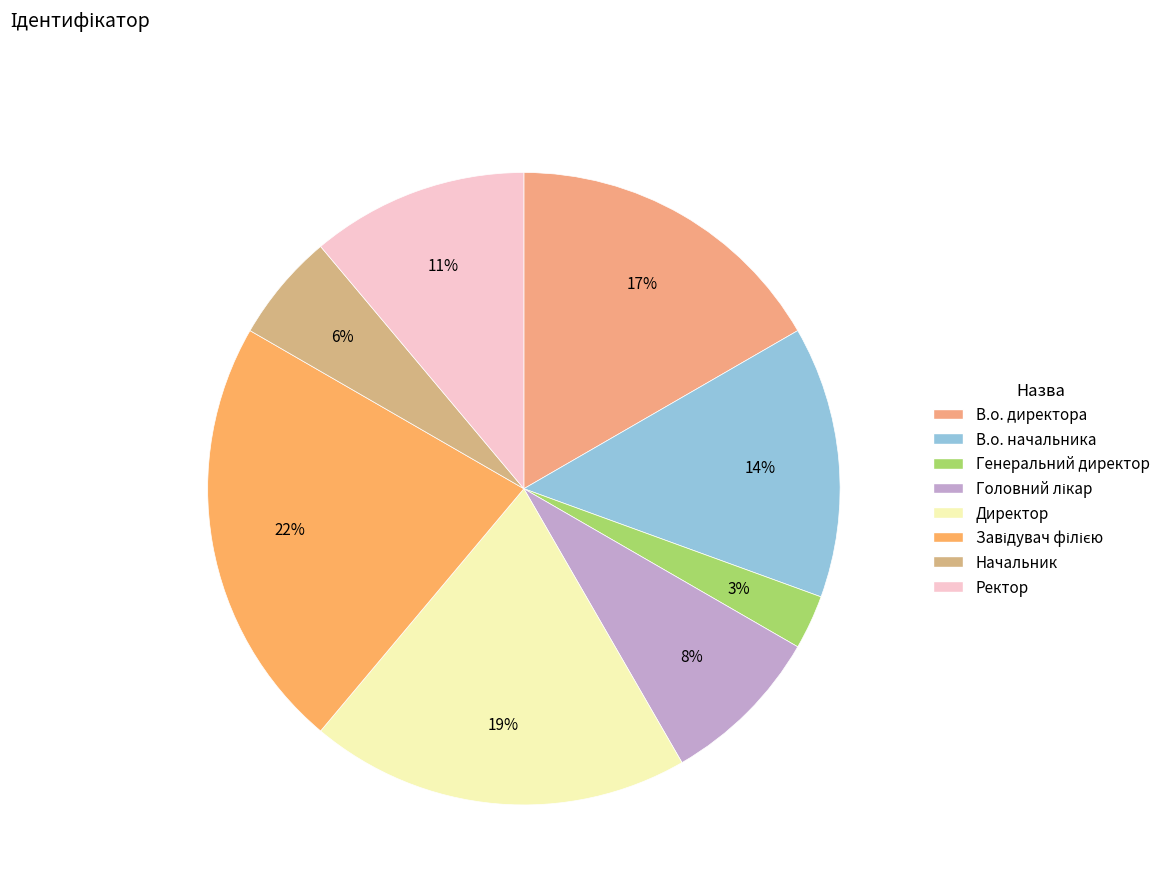

Is Ректор the majority of the pie?

No